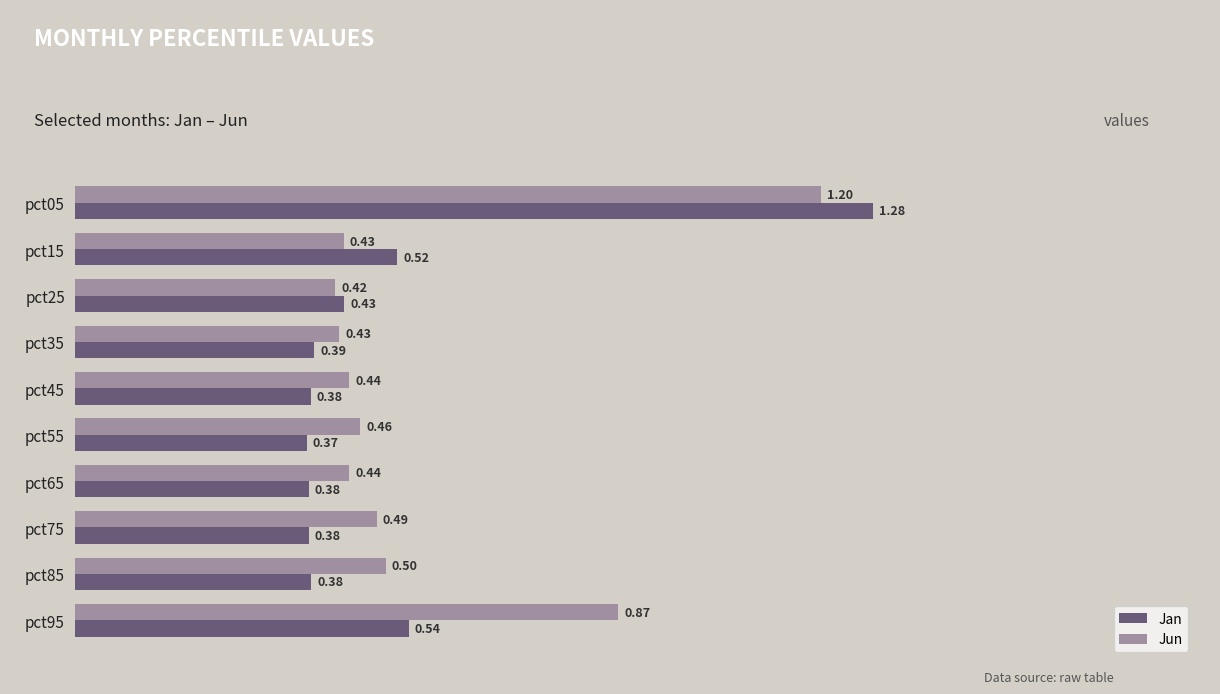

List the series in order of their peak value, lowest first.

Jun, Jan